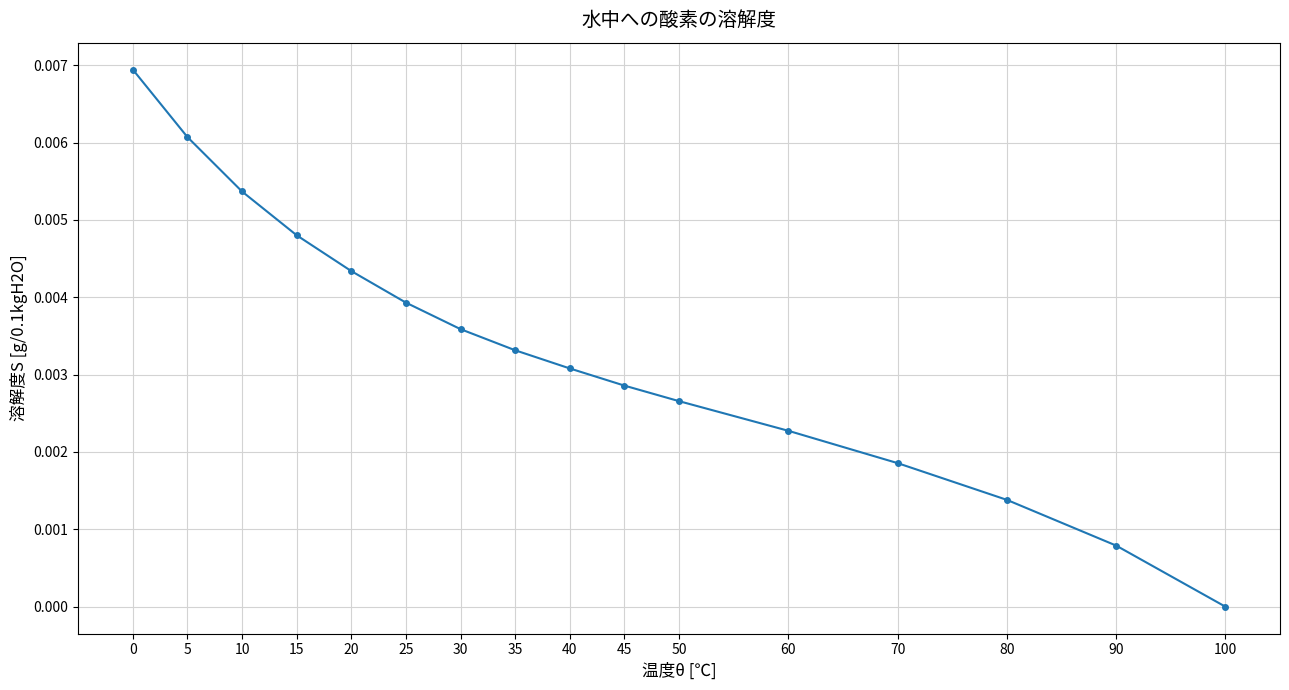

Count the number of values greater than 0.

15